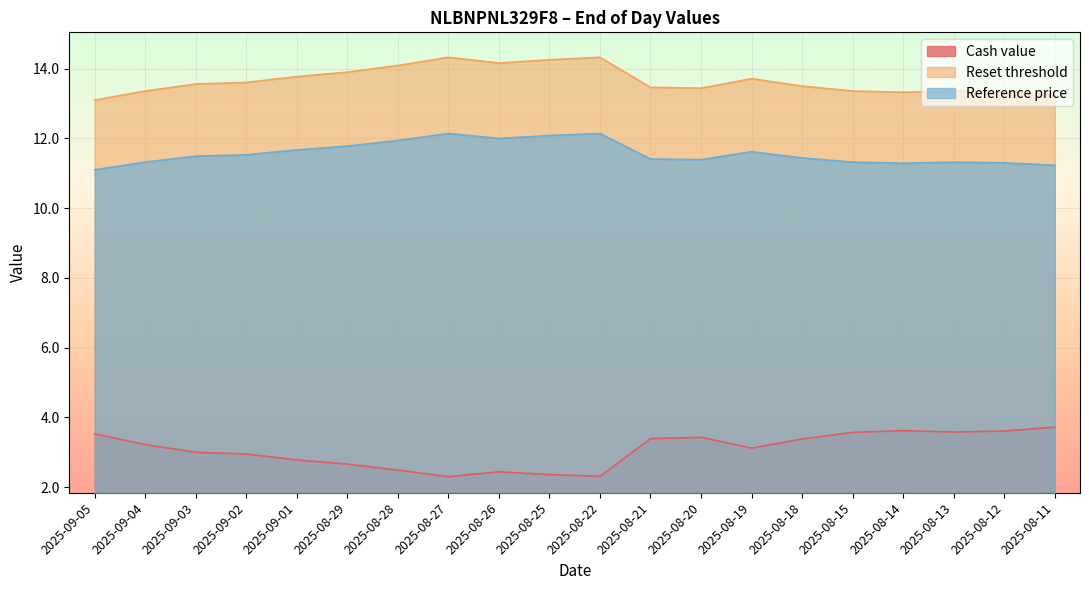

What is the average value of the Reset threshold series?

13.7